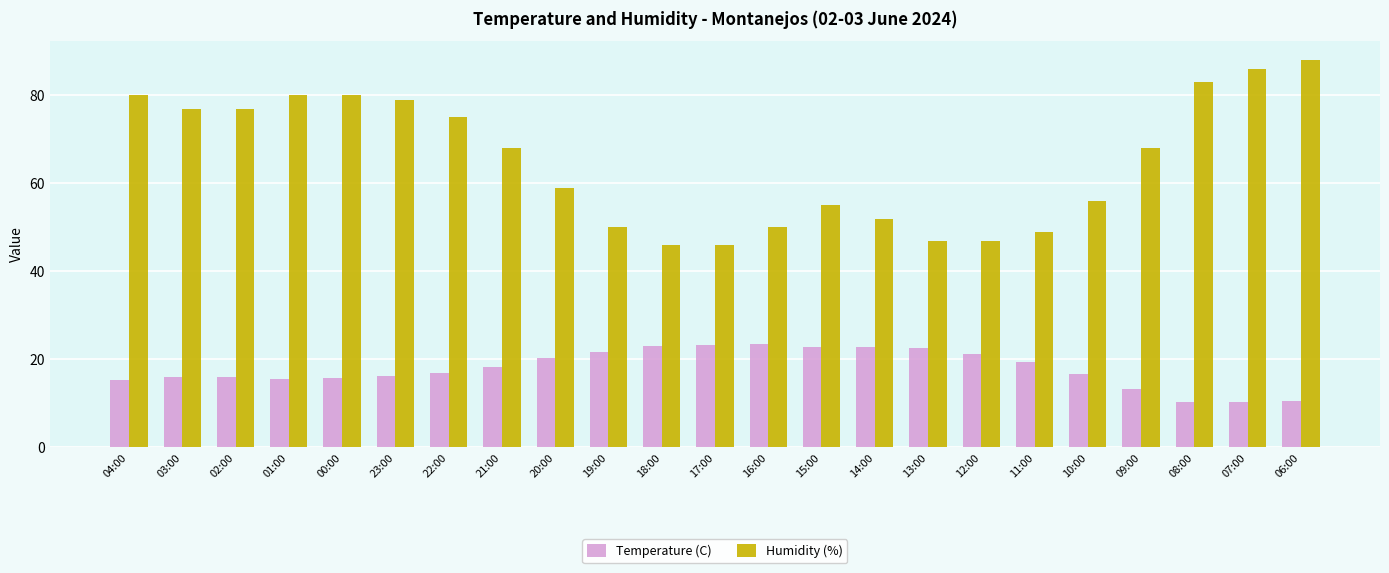

At which category is the sum across all series the highest?

06:00